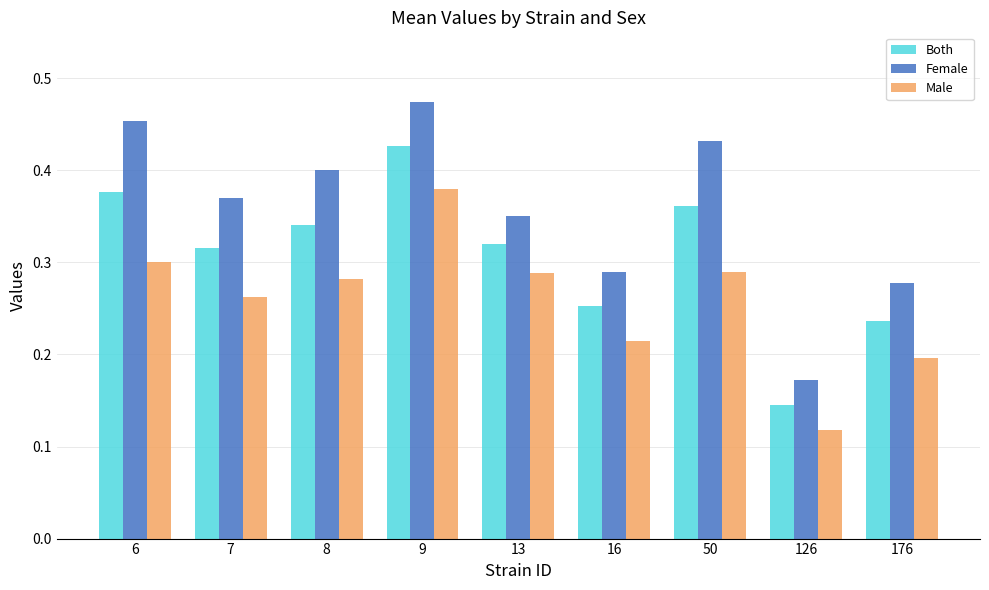

The value of Male at 9 is 0.4. True or false?

True